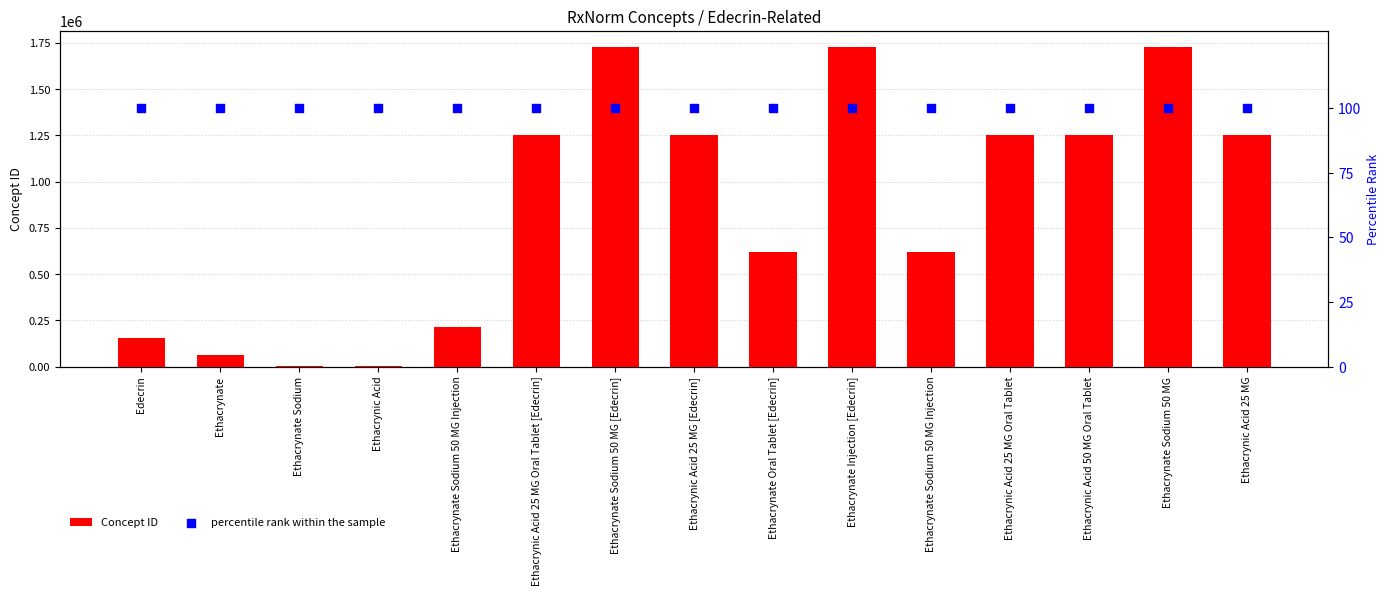

What is the total value across all series at Ethacrynate Sodium 50 MG [Edecrin]?

1729180